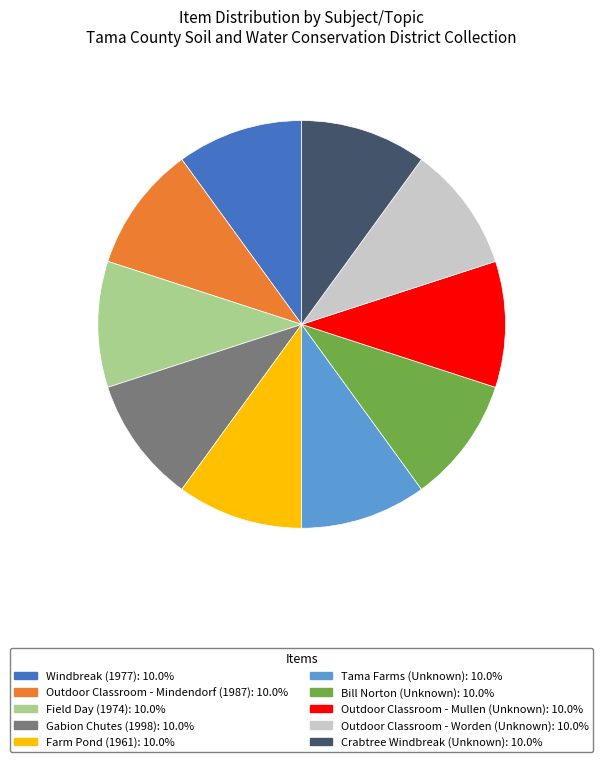

How many slices are in this pie chart?

10